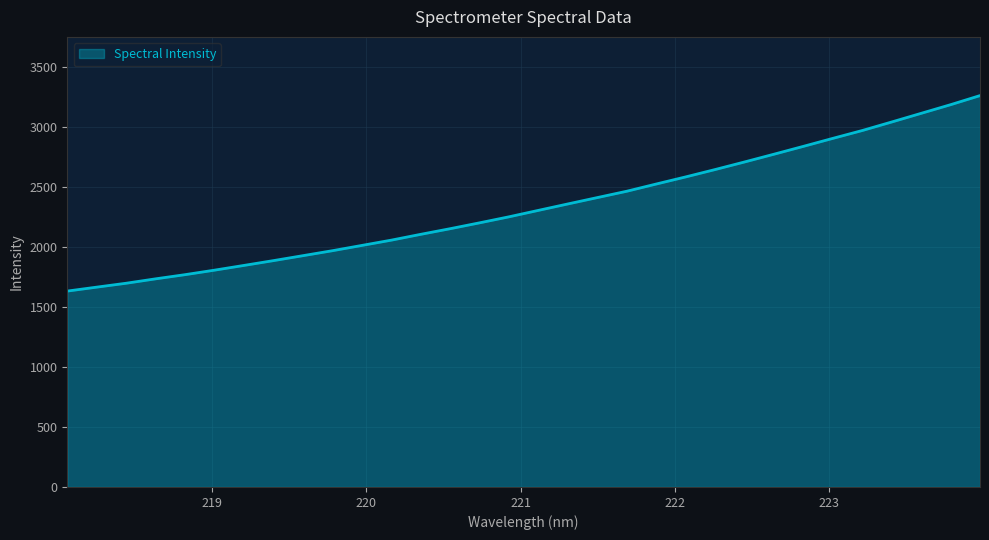

What is the smallest value displayed?

1631.3